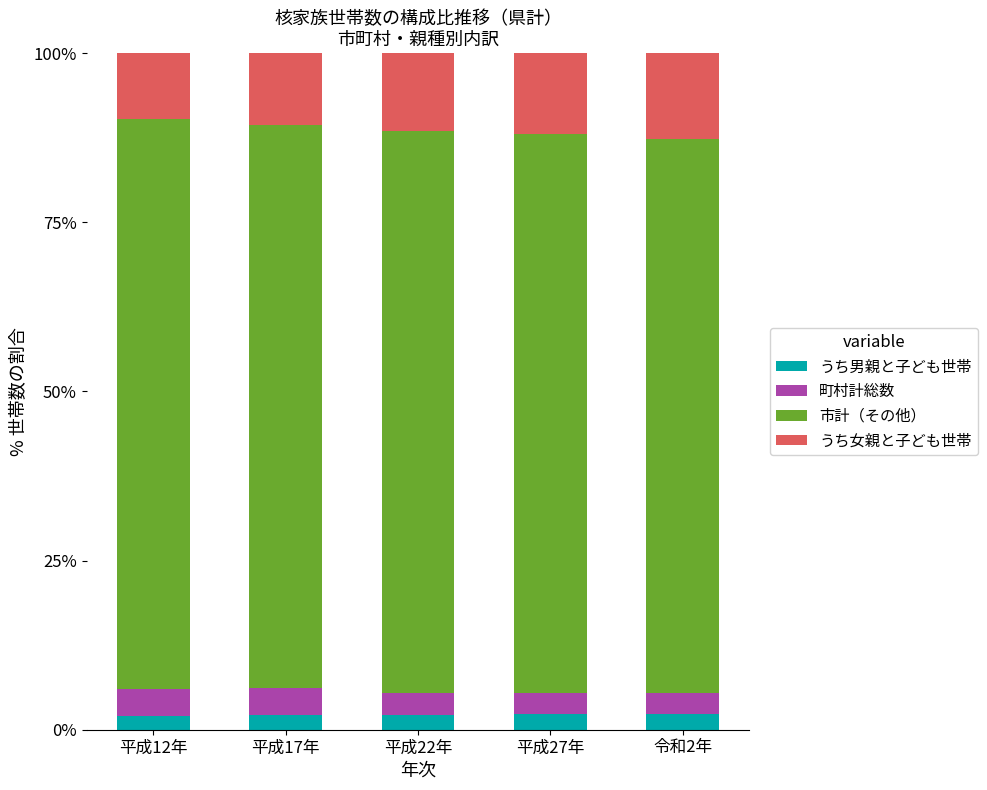

How many bars are there in total?

5